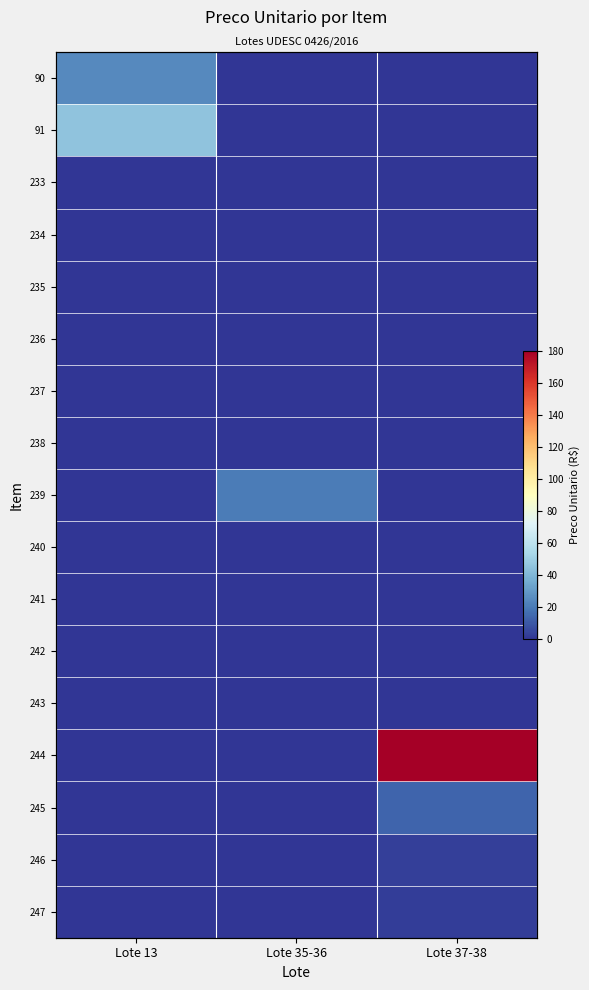

Which series has the widest spread of values?

244